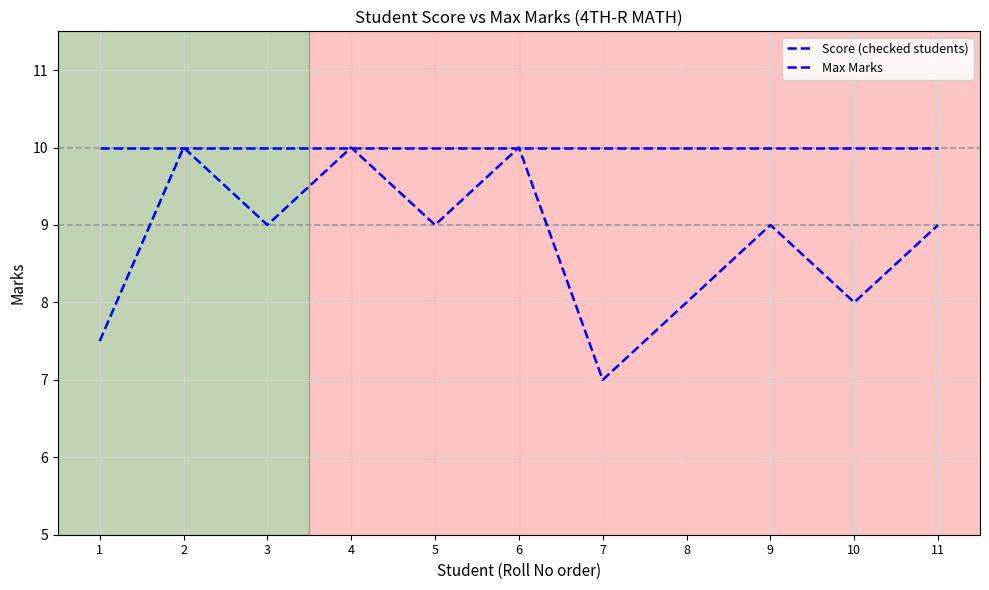

What is the approximate value of Score (checked students) at 5?

9.0